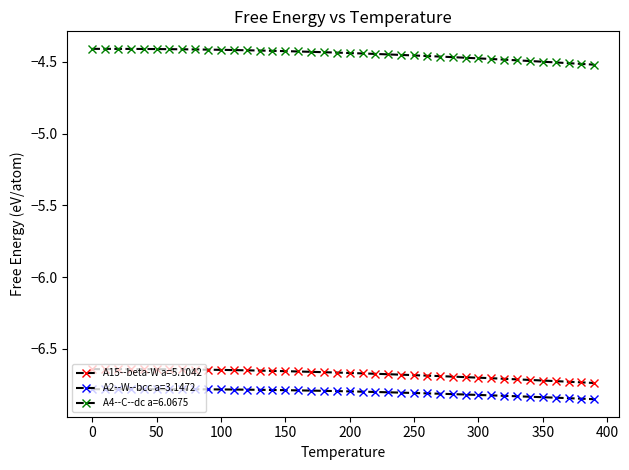

Which category has the lowest value in the A15--beta-W a=5.1042 series?

390.0